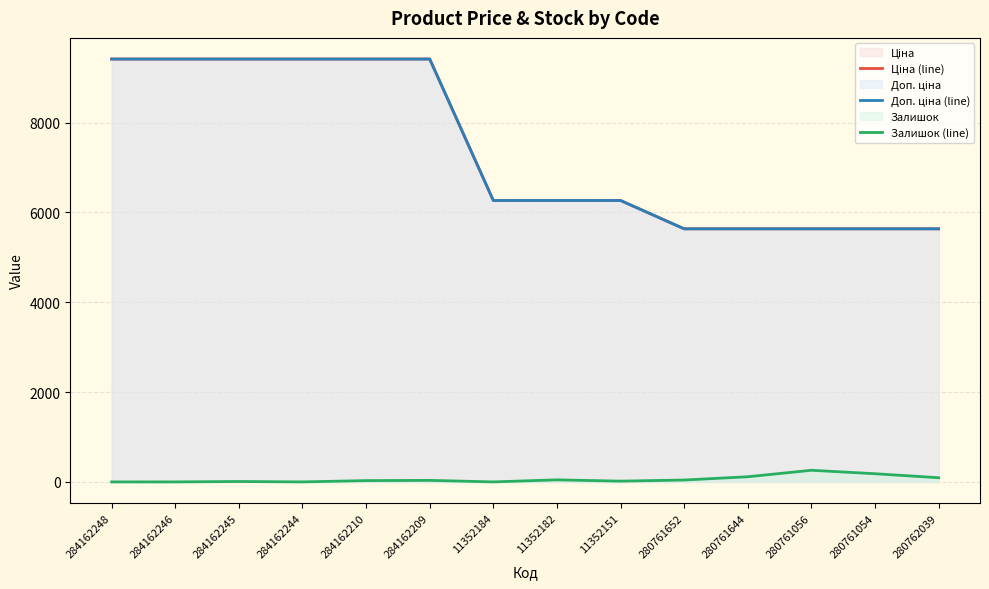

Where is the first local minimum for Залишок (line)?

284162244